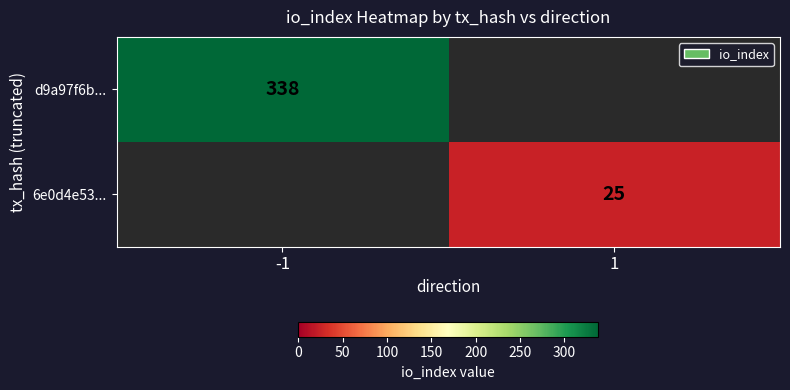

True or false: d9a97f6b... has a value of 153 at -1.

False